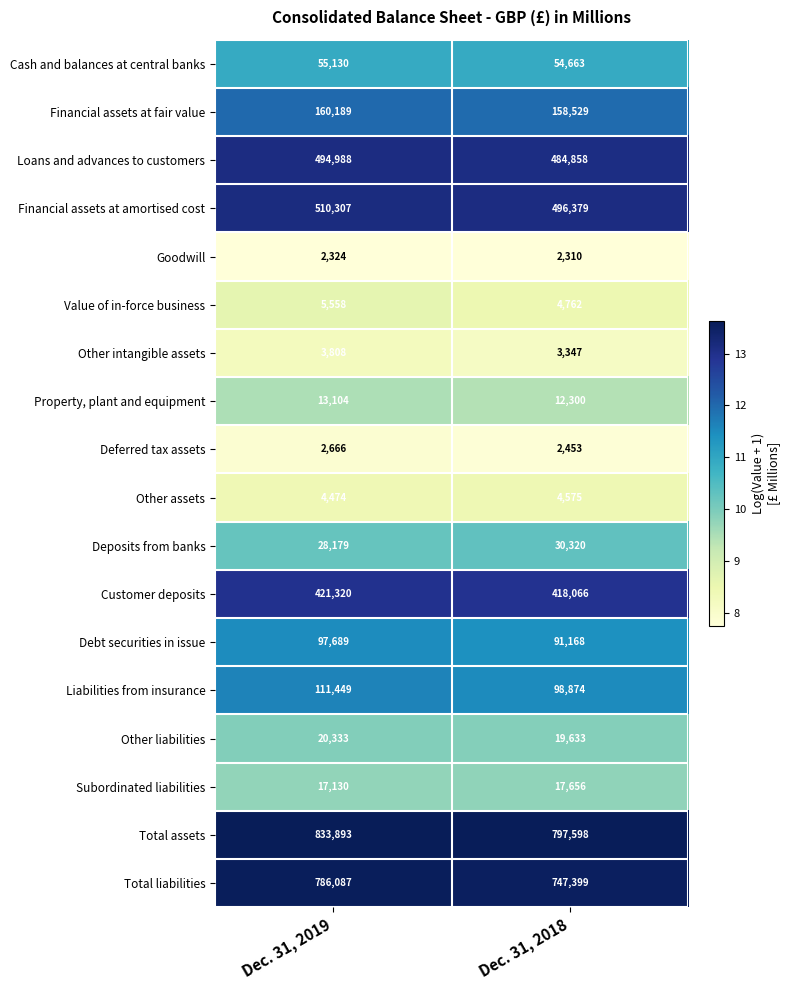

Which category has the lowest value across all series?

Dec. 31, 2018